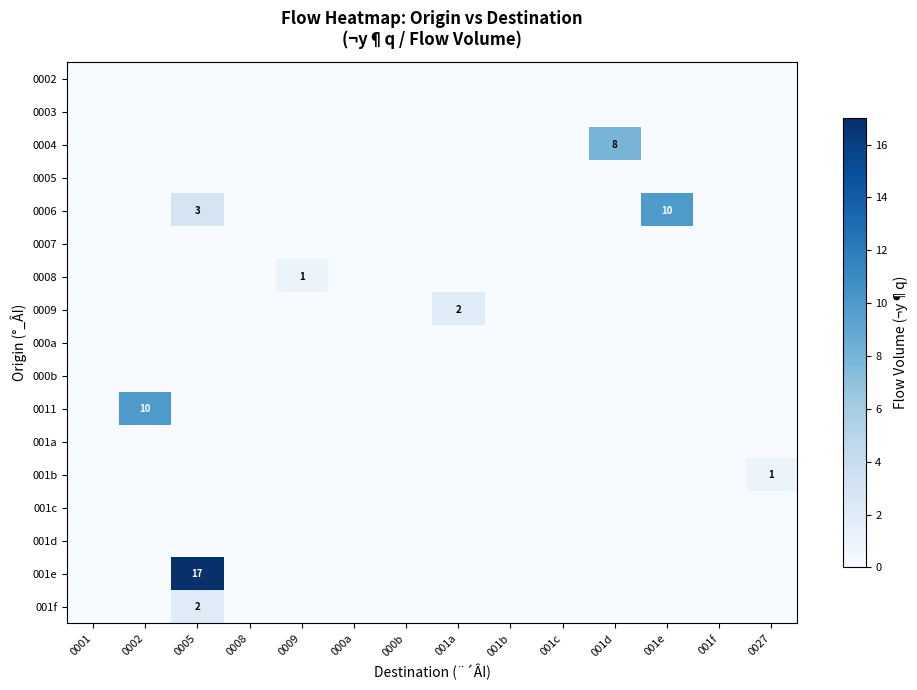

Is it true that 001f equals 1 at 001e?

False